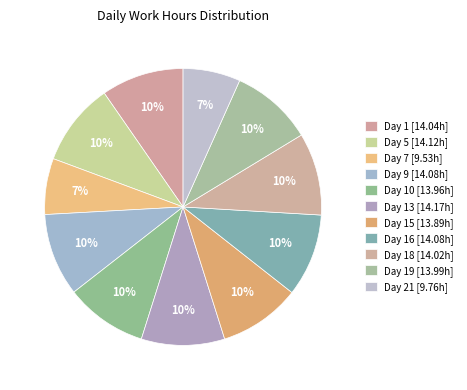

How many segments does this pie chart have?

11